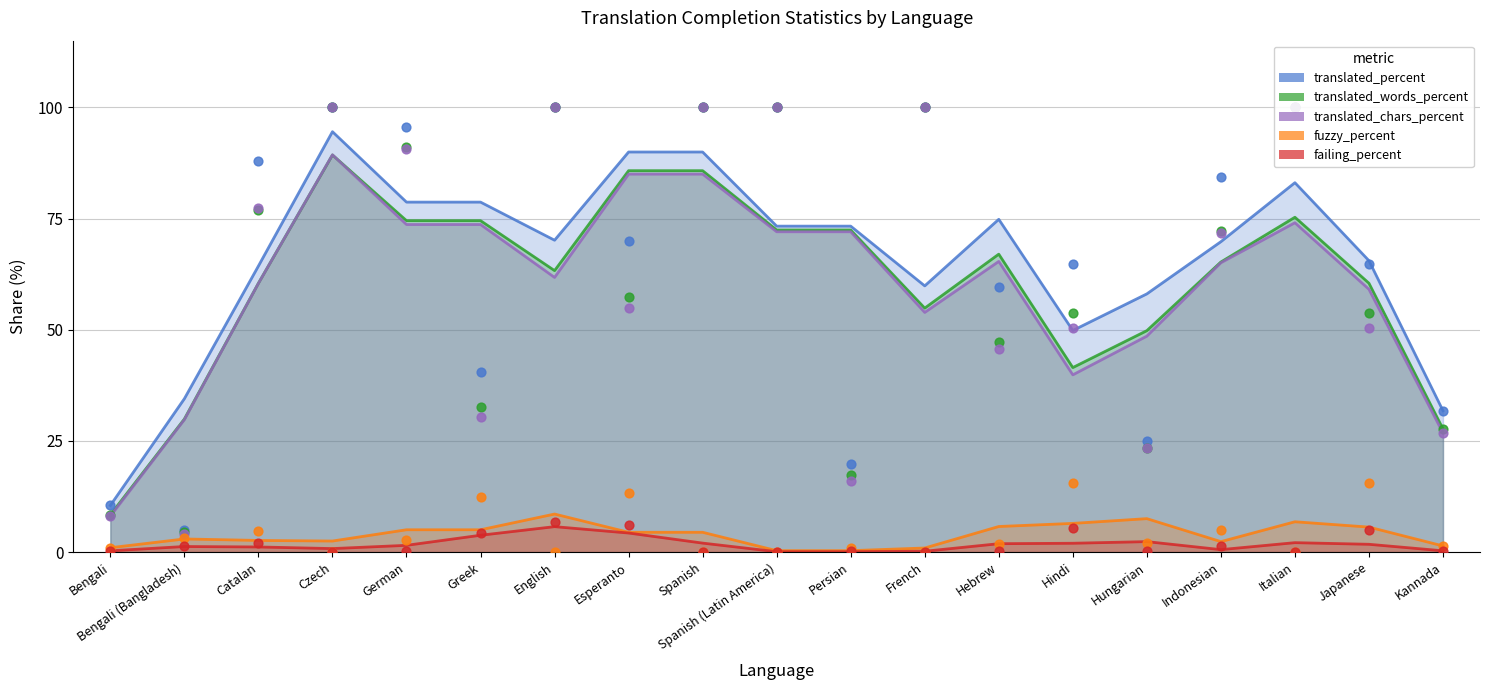

What are all the series names shown in the legend?

translated_percent, translated_words_percent, translated_chars_percent, fuzzy_percent, failing_percent